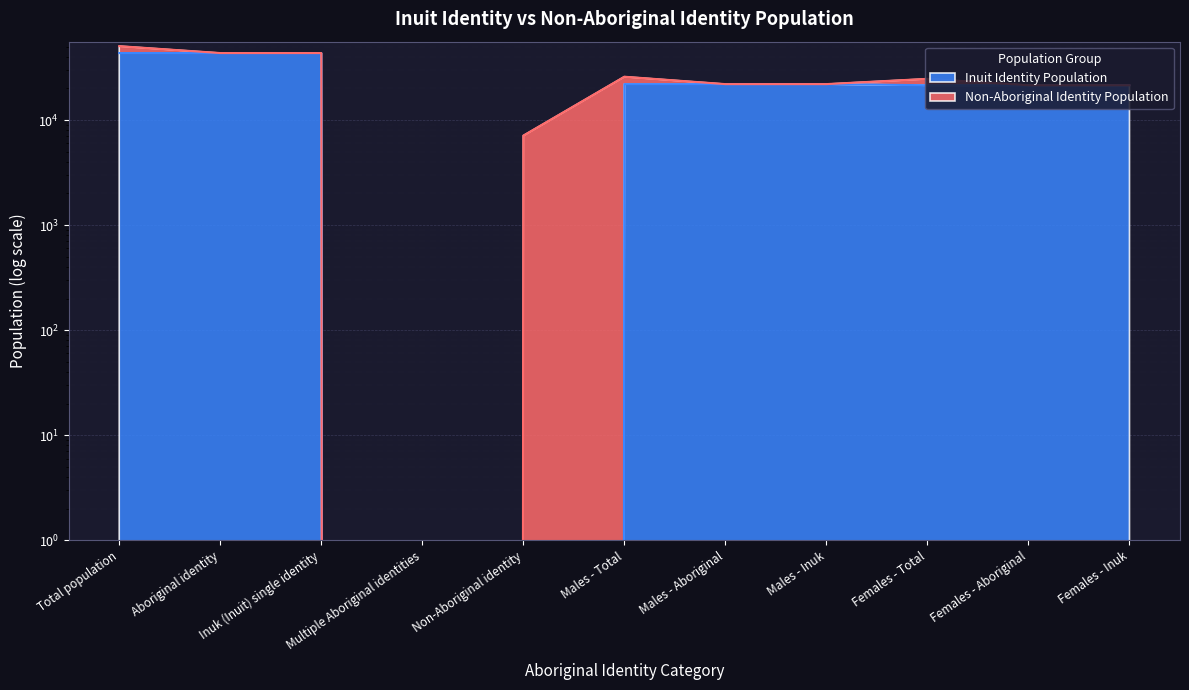

Reading left to right, transcribe all the data shown in this chart.

Total population=43455	Aboriginal identity=43460	Inuk (Inuit) single identity=43460	Multiple Aboriginal identities=0	Non-Aboriginal identity=0	Males - Total=21995	Males - Aboriginal=21995	Males - Inuk=22000	Females - Total=21460	Females - Aboriginal=21465	Females - Inuk=21465